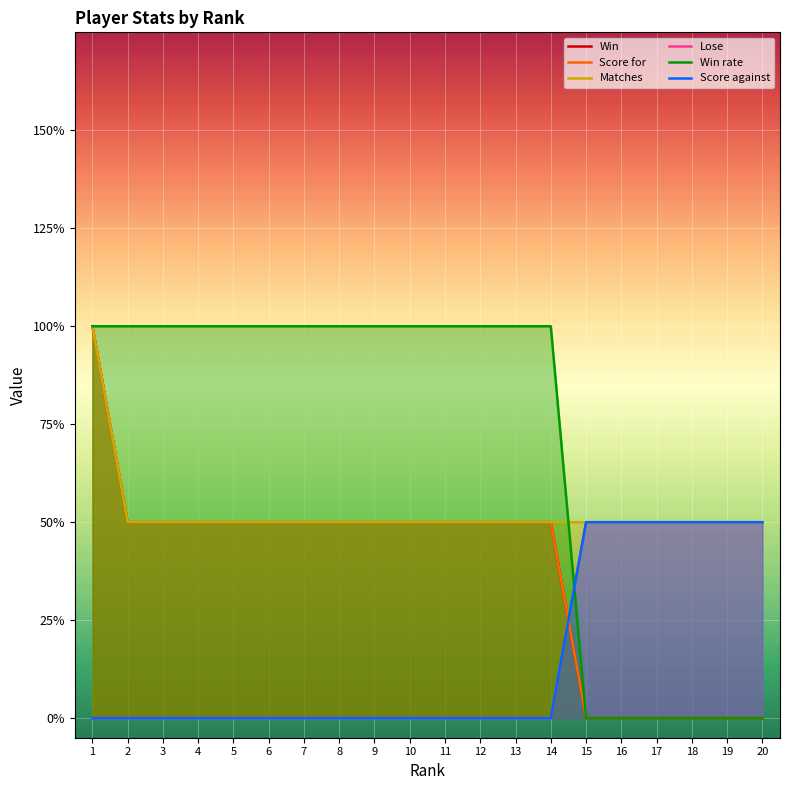

Which series has the largest range (max minus min)?

Win